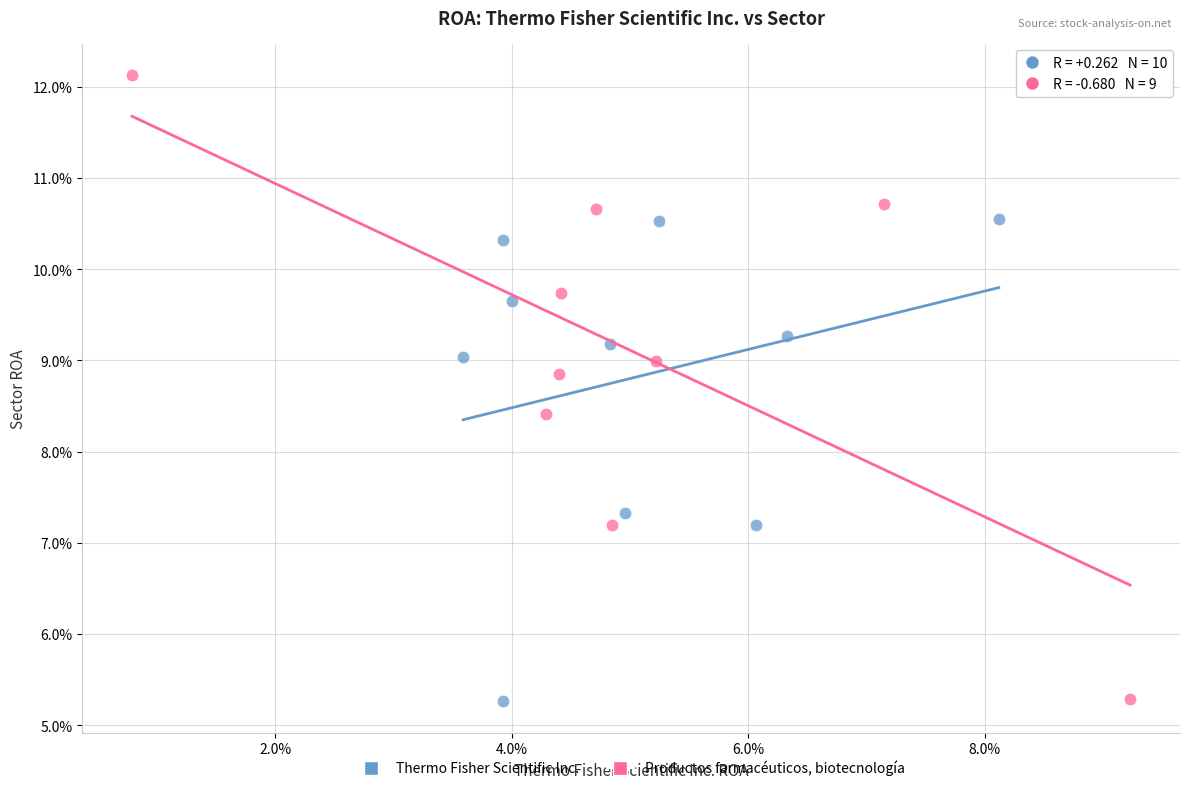

What are all the series names shown in the legend?

Thermo Fisher Scientific Inc., Productos farmacéuticos, biotecnología